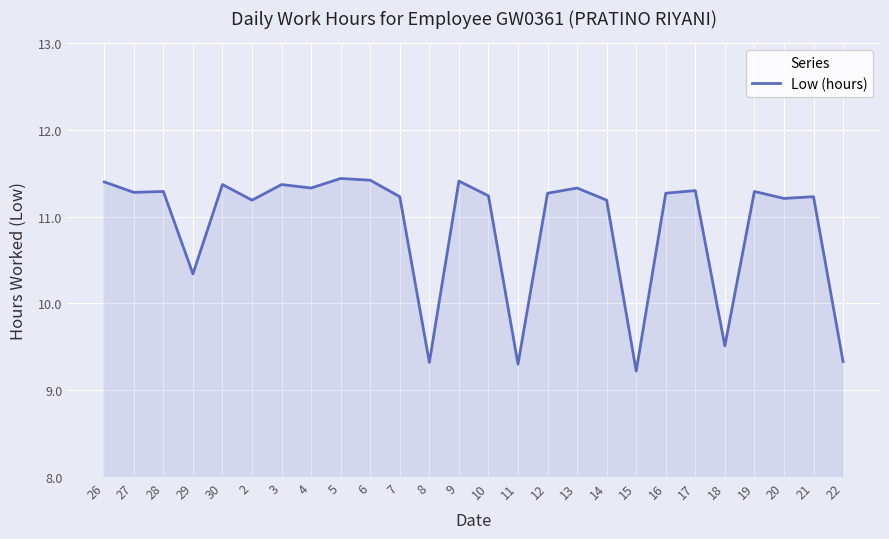

What is the greatest value displayed?

11.4